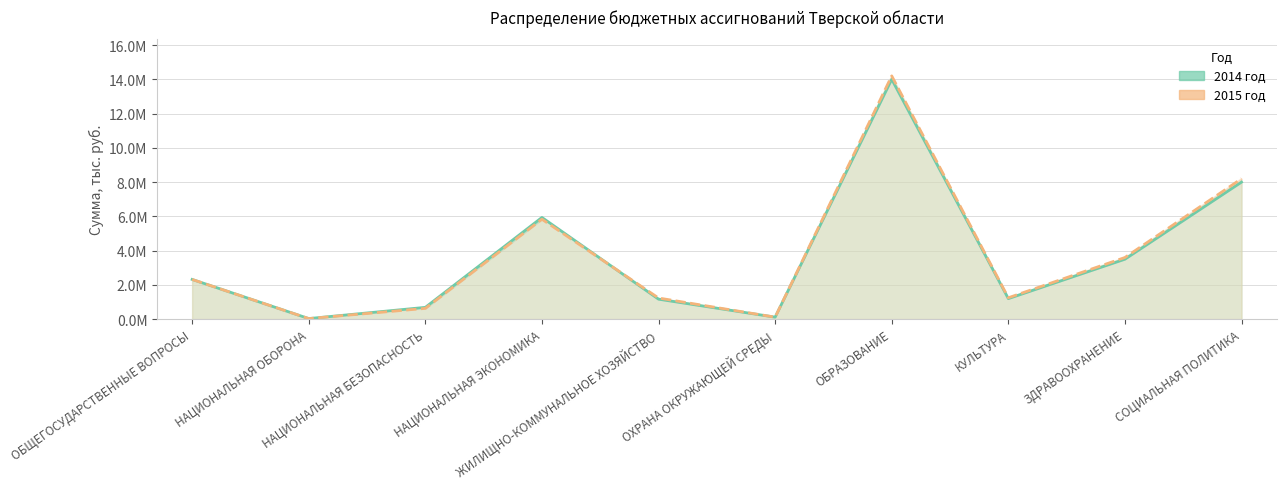

What is the sum of the 2014 год values at НАЦИОНАЛЬНАЯ ОБОРОНА and НАЦИОНАЛЬНАЯ БЕЗОПАСНОСТЬ?

725094.7